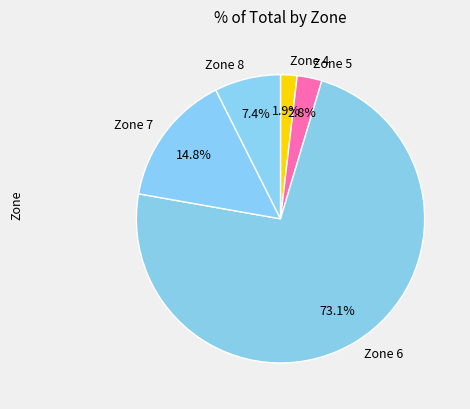

Approximately how many times larger is the value at Zone 7 compared to Zone 5?

5.3